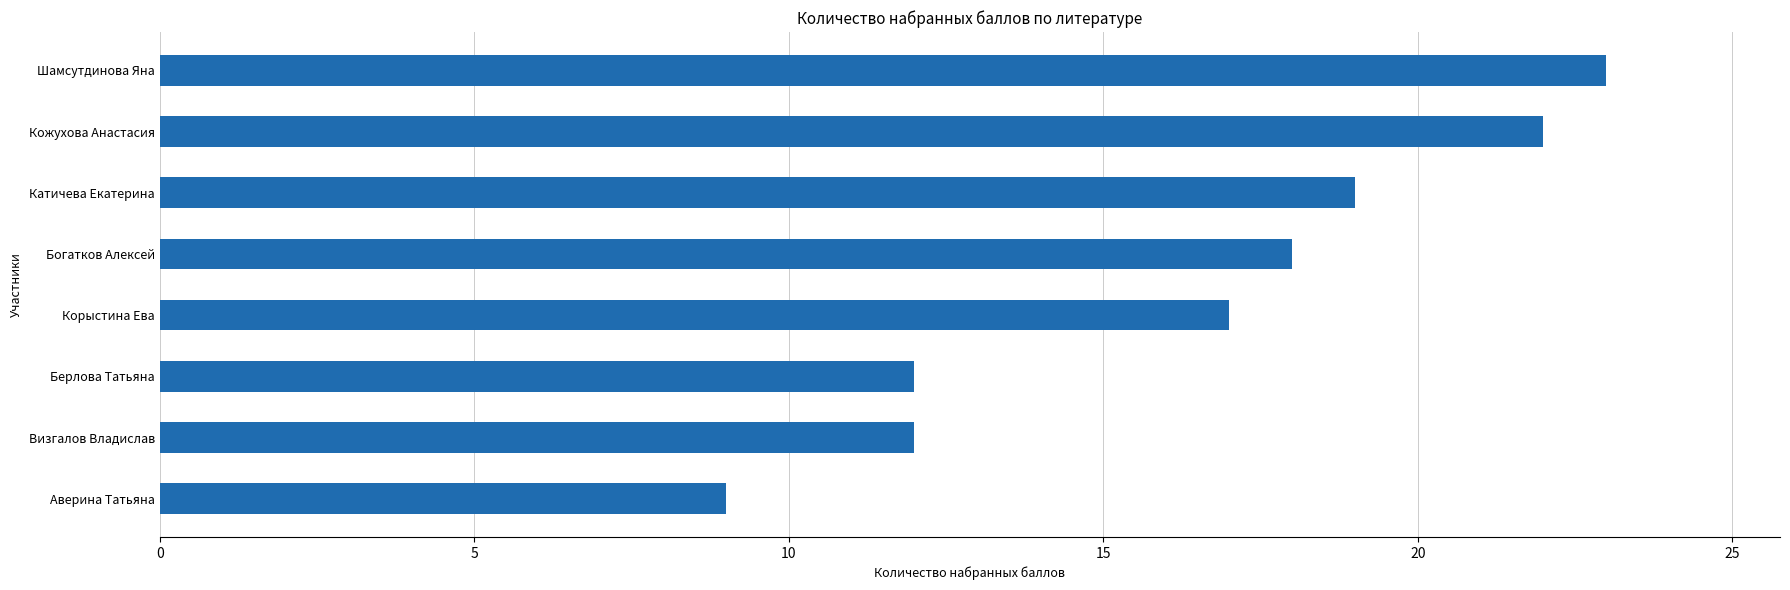

Count the number of categories in the chart.

8